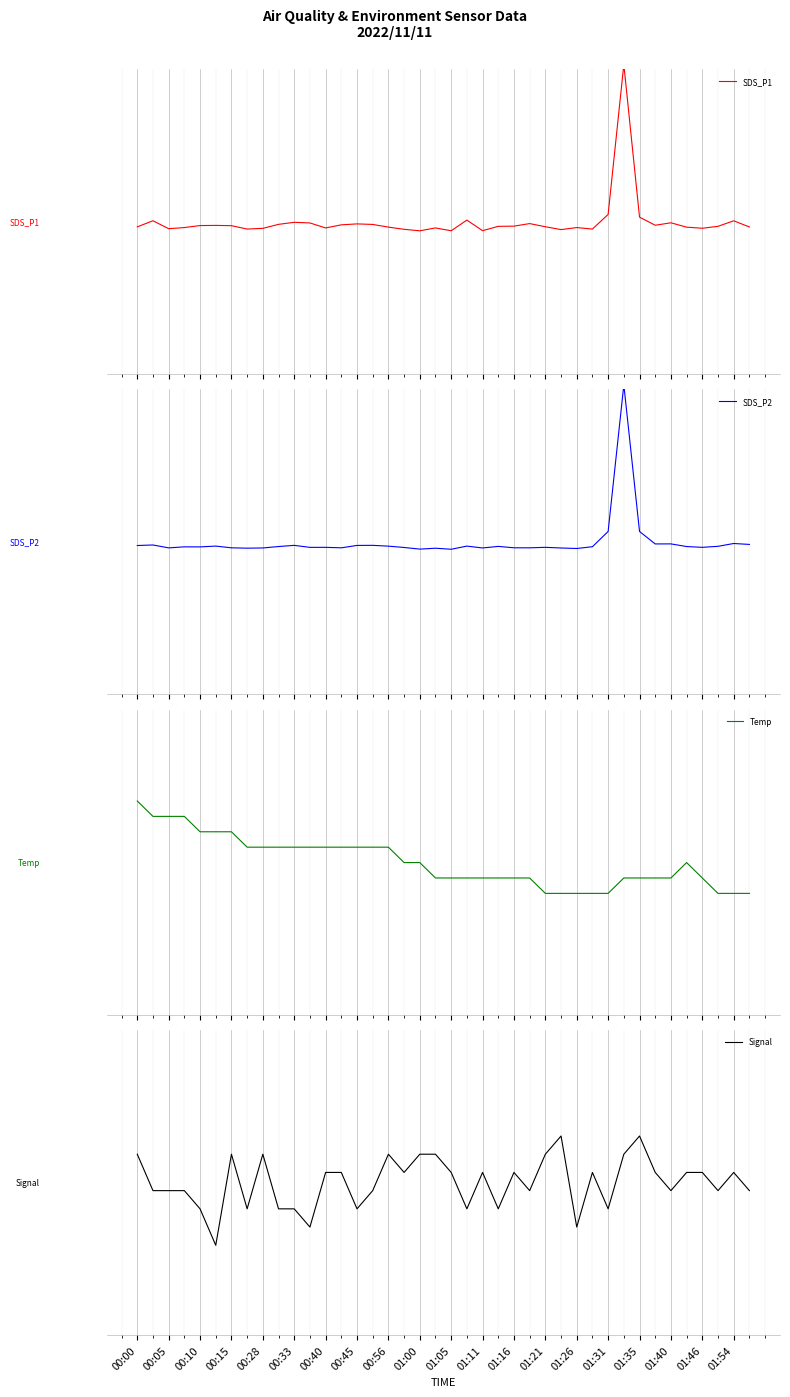

At which category does Temp reach its first local peak?

35